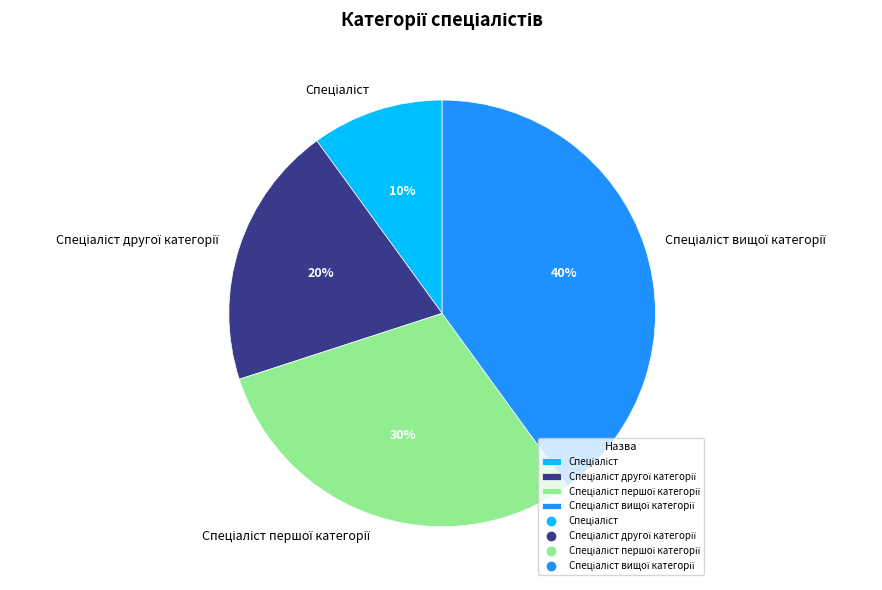

How many slices are in this pie chart?

4